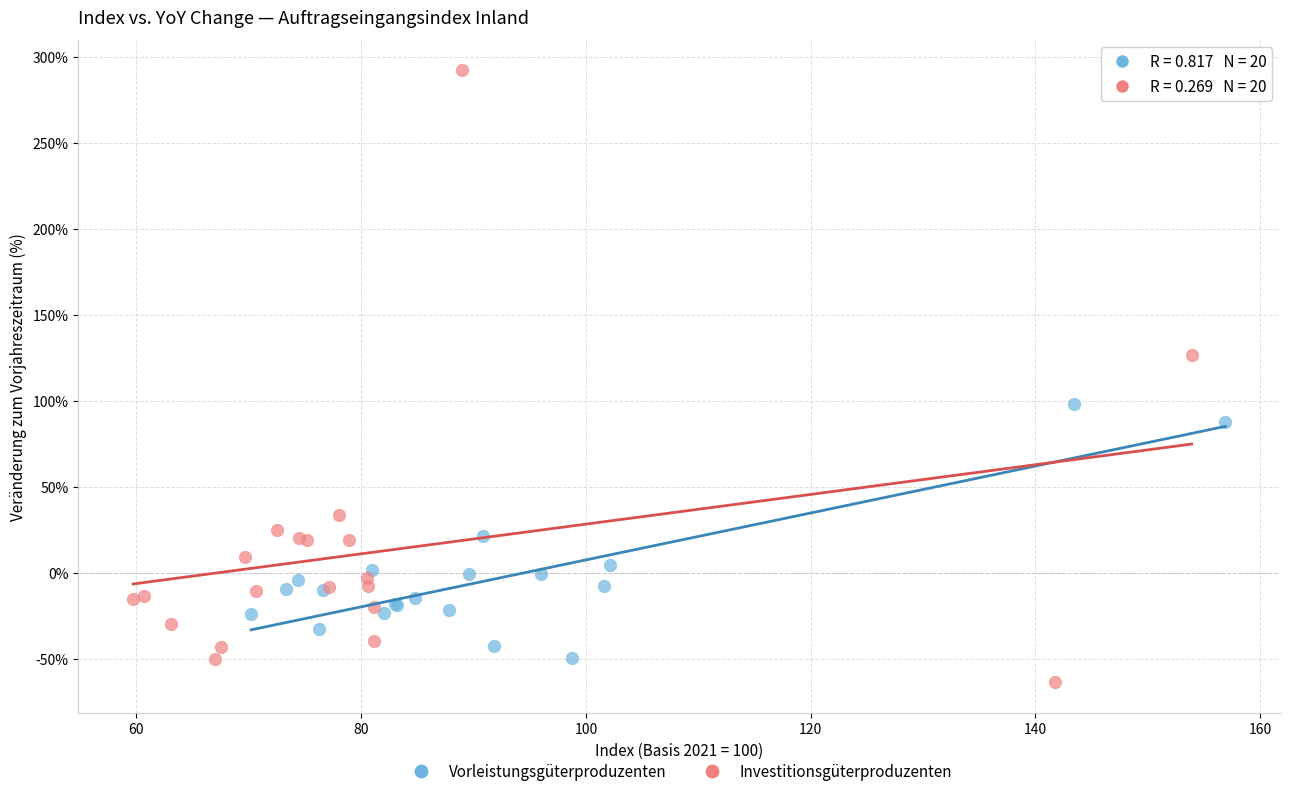

Which series has the widest spread of Y values?

Investitionsgüterproduzenten